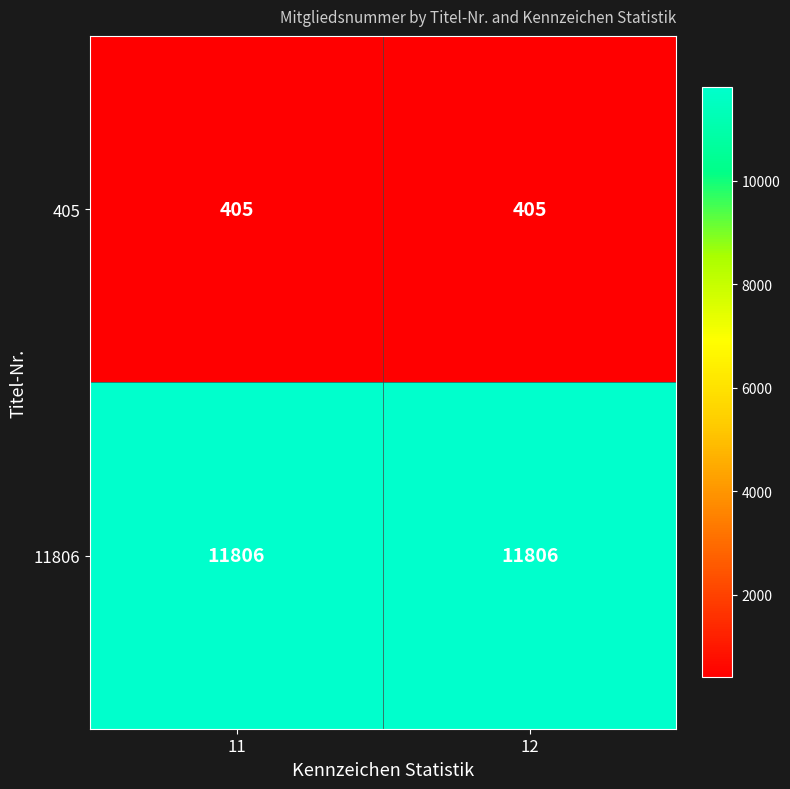

The value of 11806 at 12 is 3036. True or false?

False